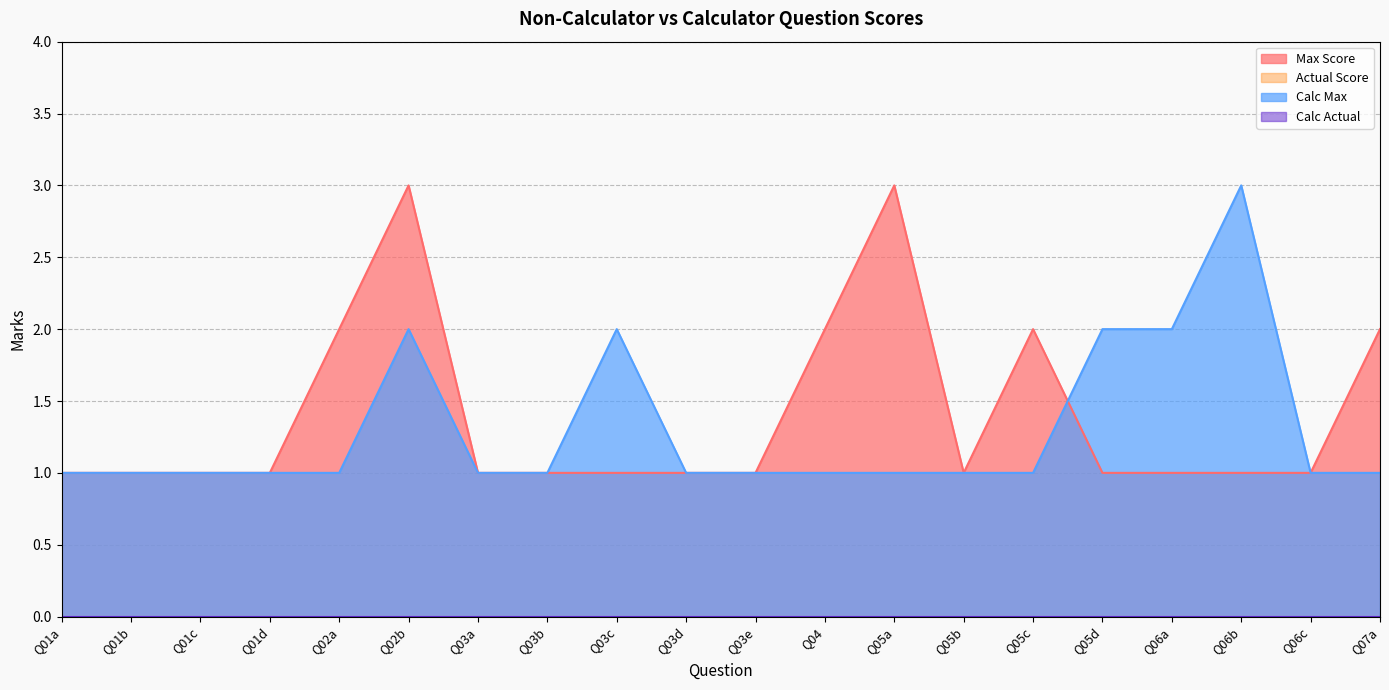

What is the difference between the Max Score values at Q01c and Q02a?

1